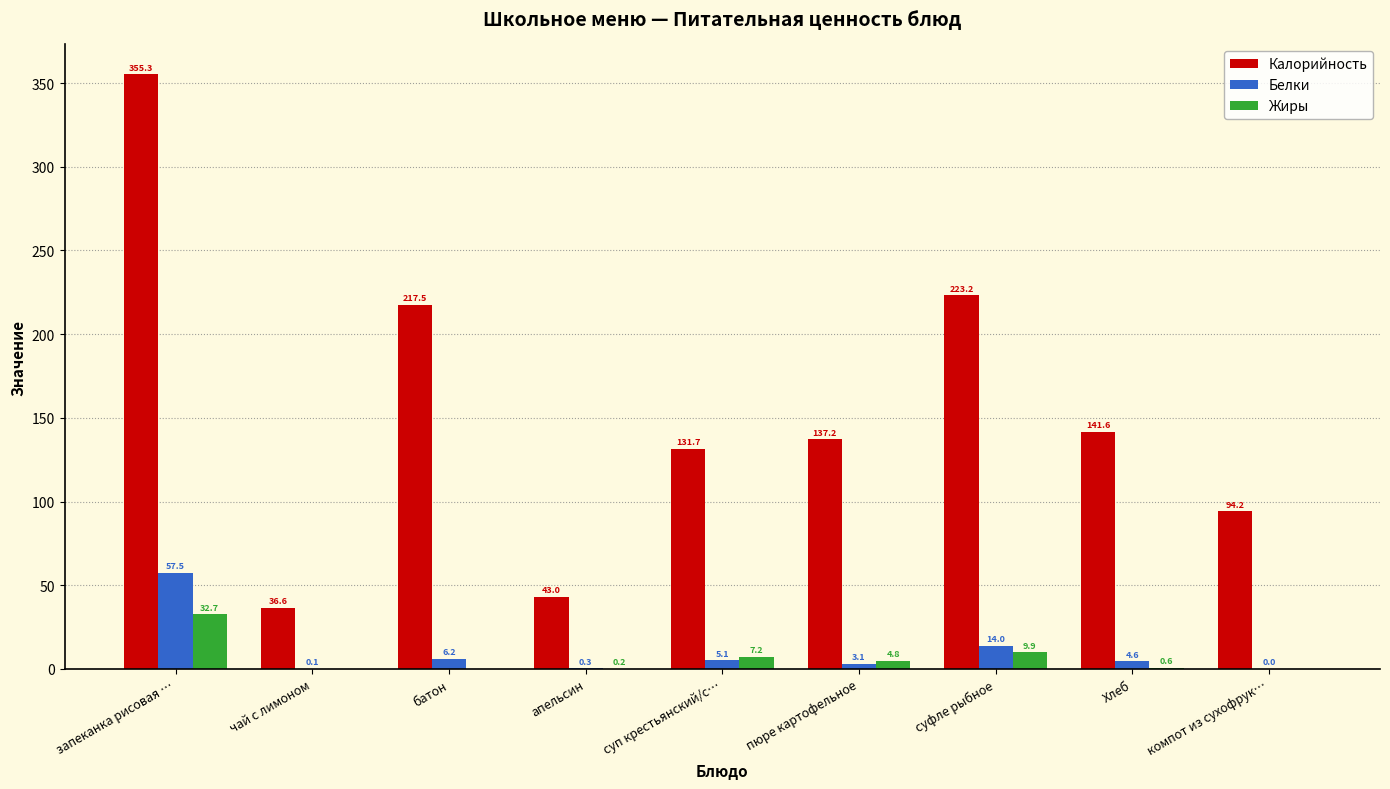

What is the difference between the Белки values at апельсин and компот из сухофрук…?

0.3